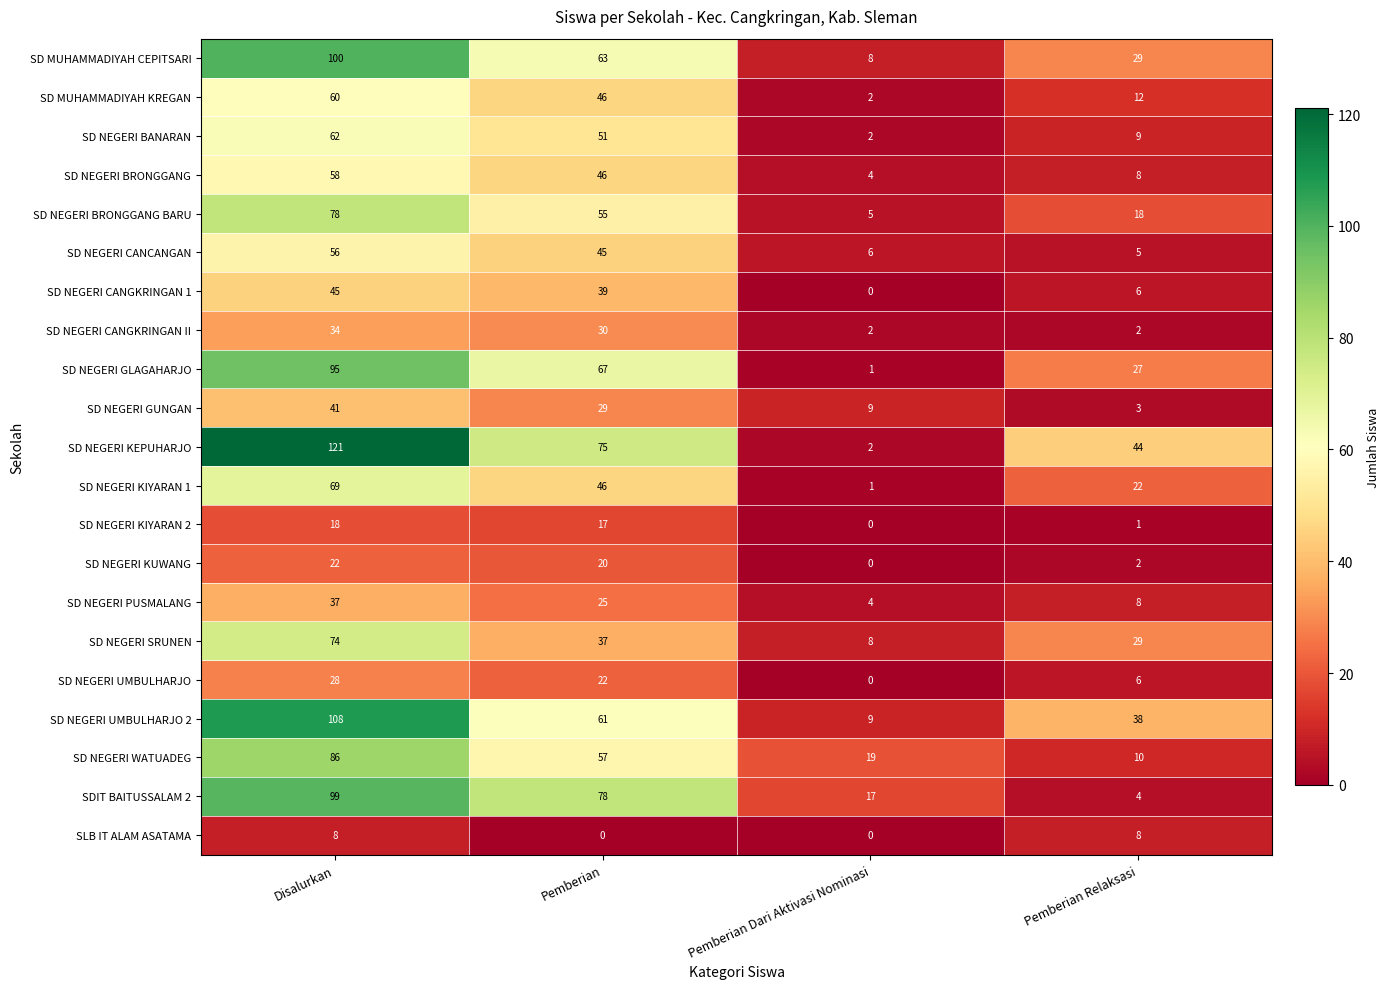

At which label does SD NEGERI WATUADEG first exceed 57?

Disalurkan